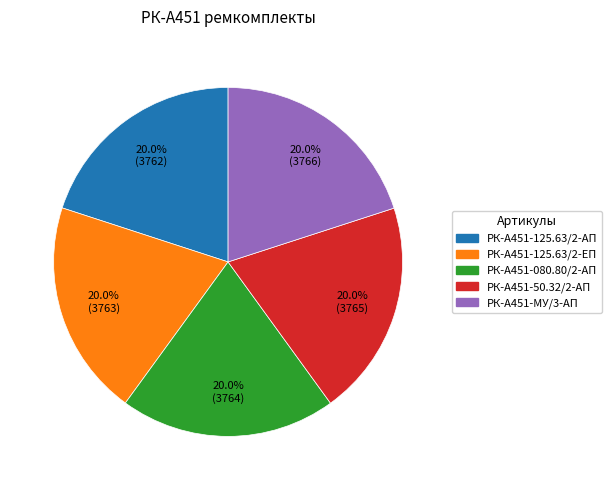

Is there any slice that represents more than half of the pie?

No